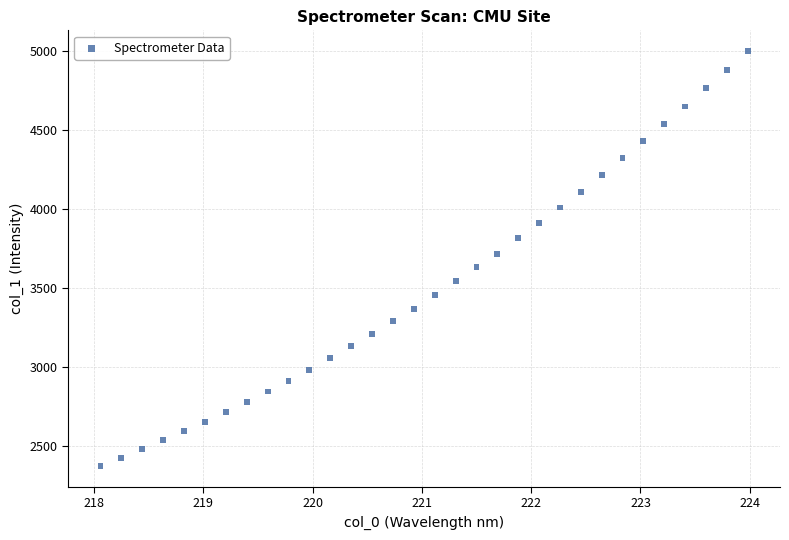

What is the range of X values (max minus min)?

5.9